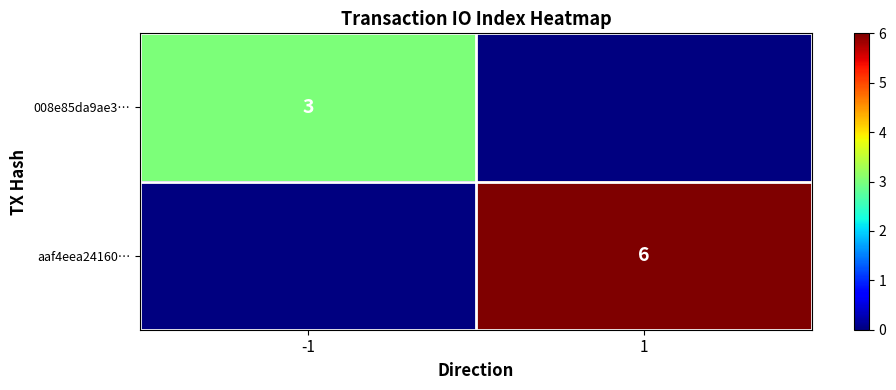

How many series are shown in this chart?

2